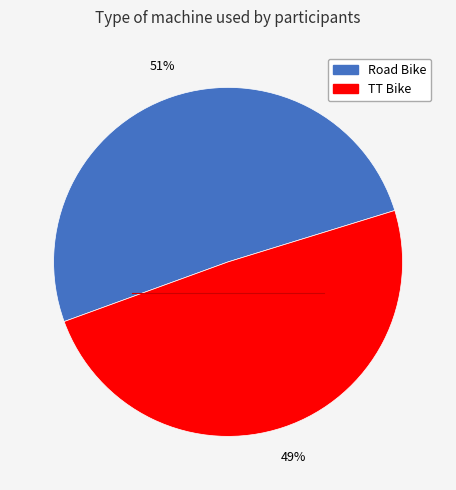

Do Road Bike and TT Bike together represent more than half of the pie?

Yes